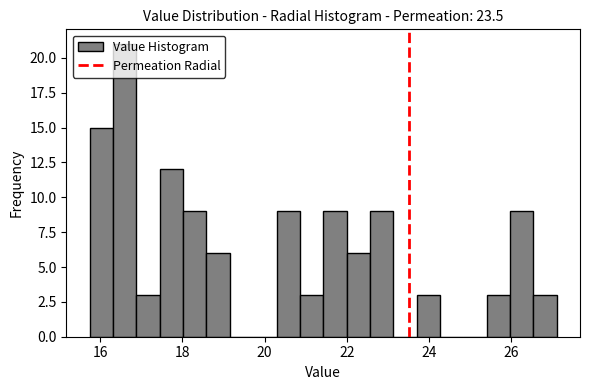

Read against the x-axis, roughly where is the centre of the tallest bar?

16.6